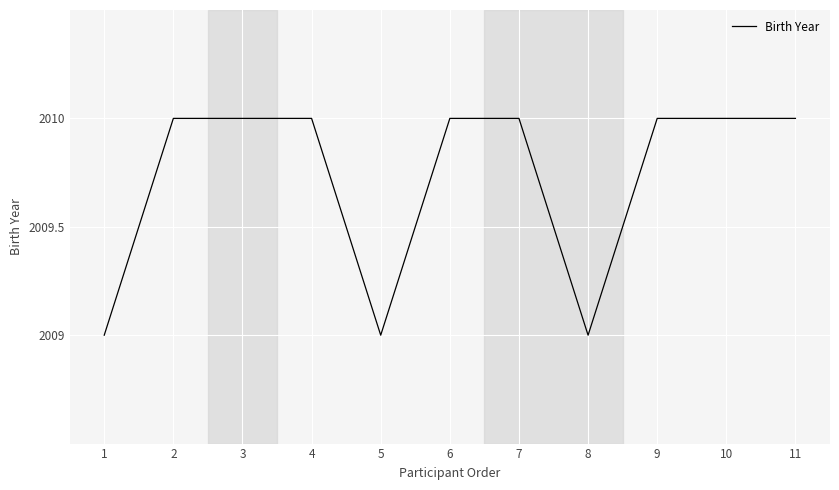

The value at 4 is 2785. True or false?

False